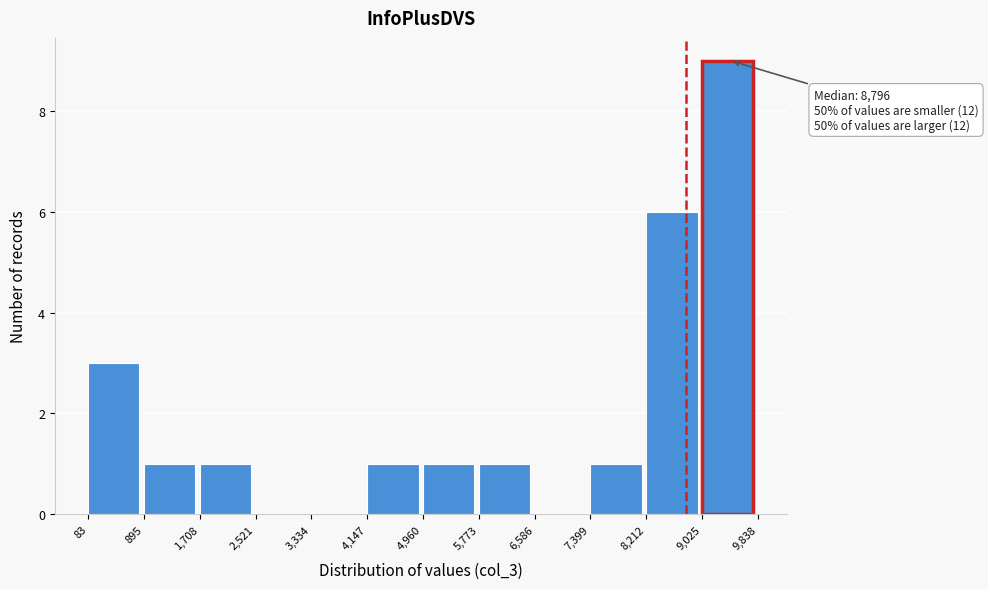

Which range on the x-axis has the tallest bar?

9,025 to 9,838